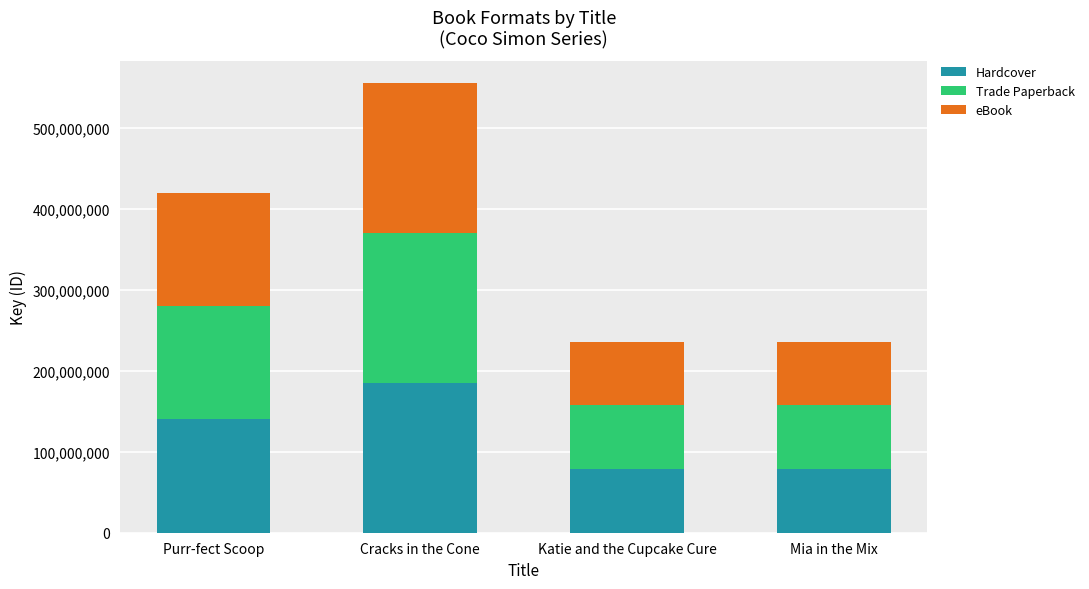

What is the sum of the Hardcover values at Mia in the Mix and Purr-fect Scoop?

218669831